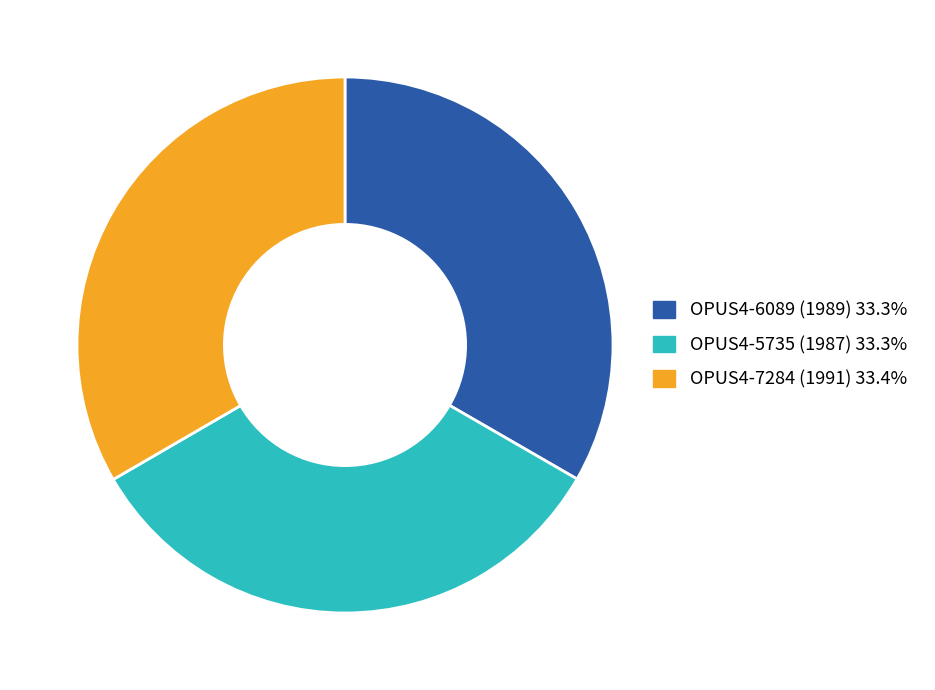

Combined, do OPUS4-7284 (1991) and OPUS4-6089 (1989) account for over 50%?

Yes